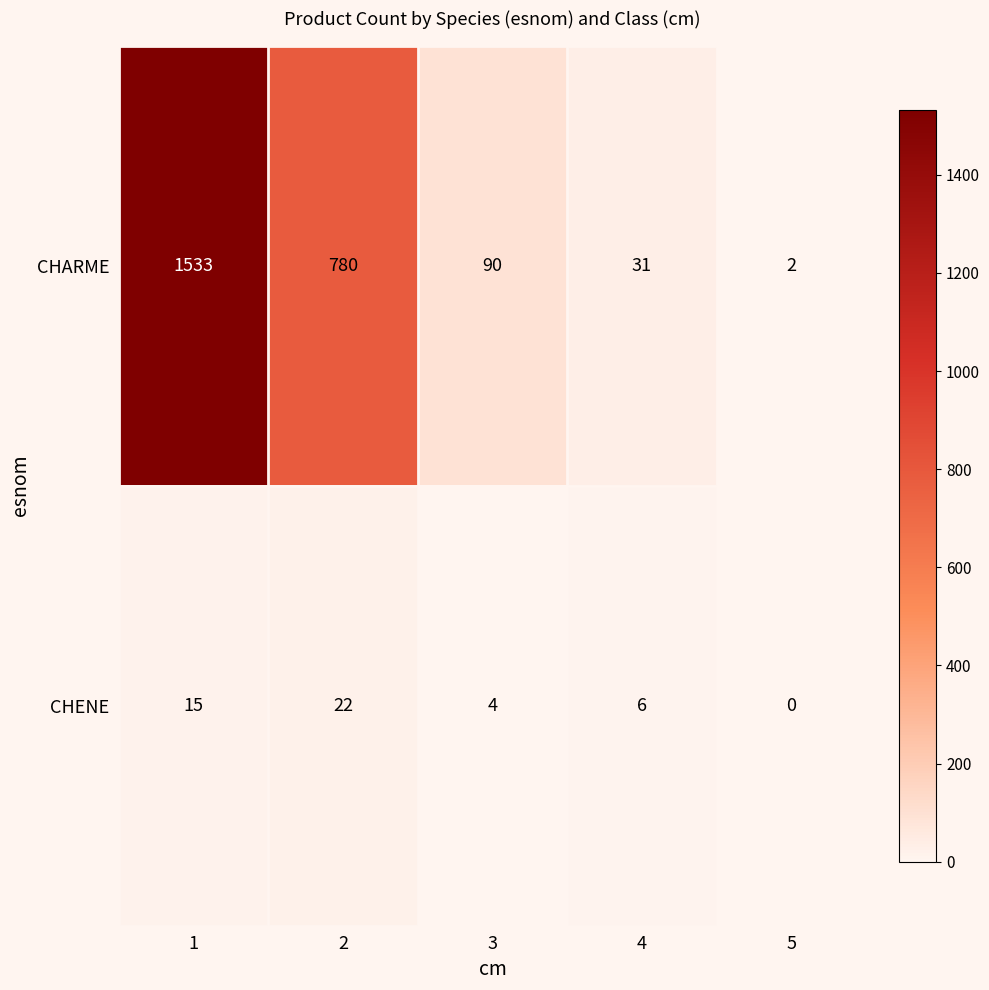

How many data points in CHENE are less than 6?

2